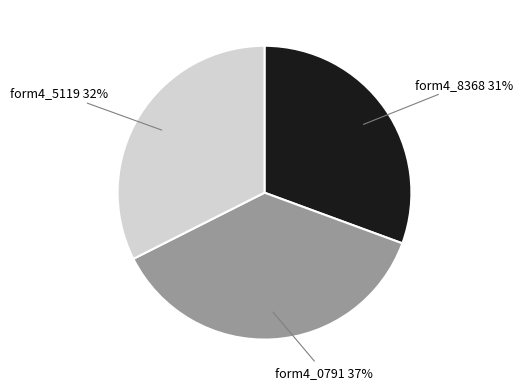

Is there any slice that represents more than half of the pie?

No